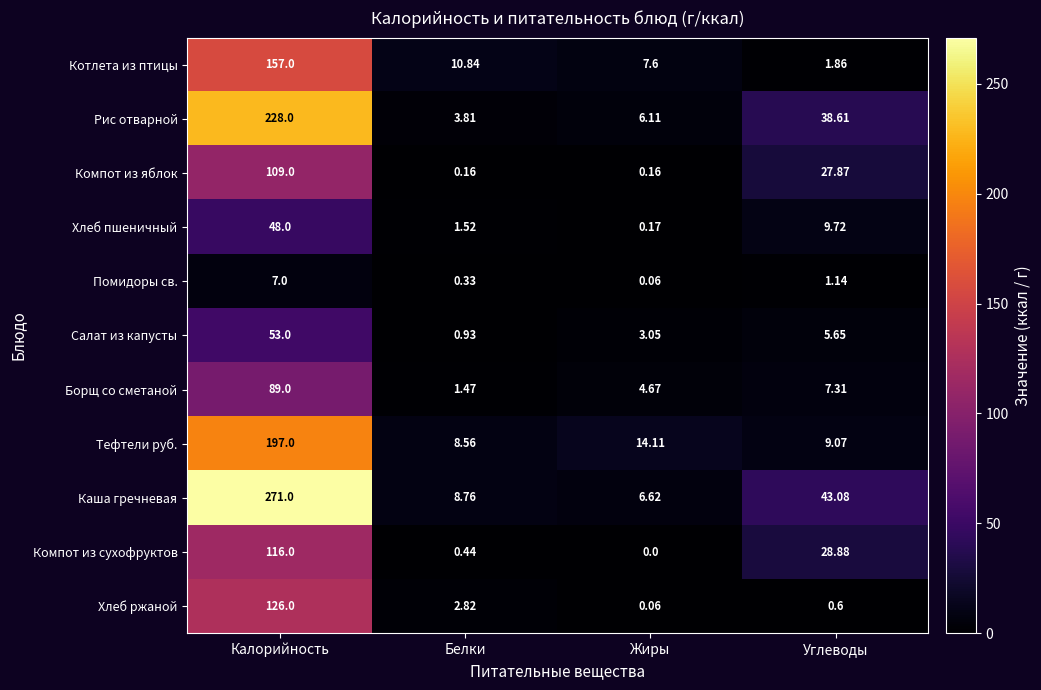

Which series has the largest range (max minus min)?

Каша гречневая